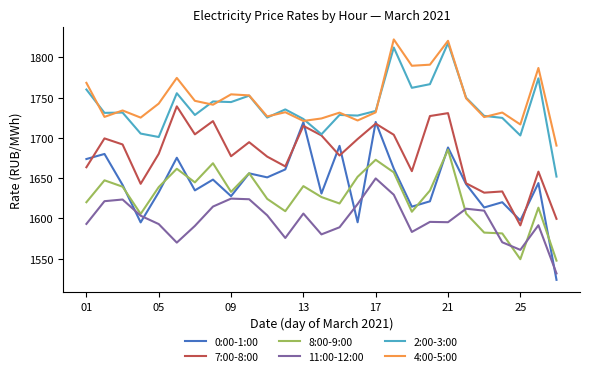

How many intersections are there between 0:00-1:00 and 8:00-9:00?

9